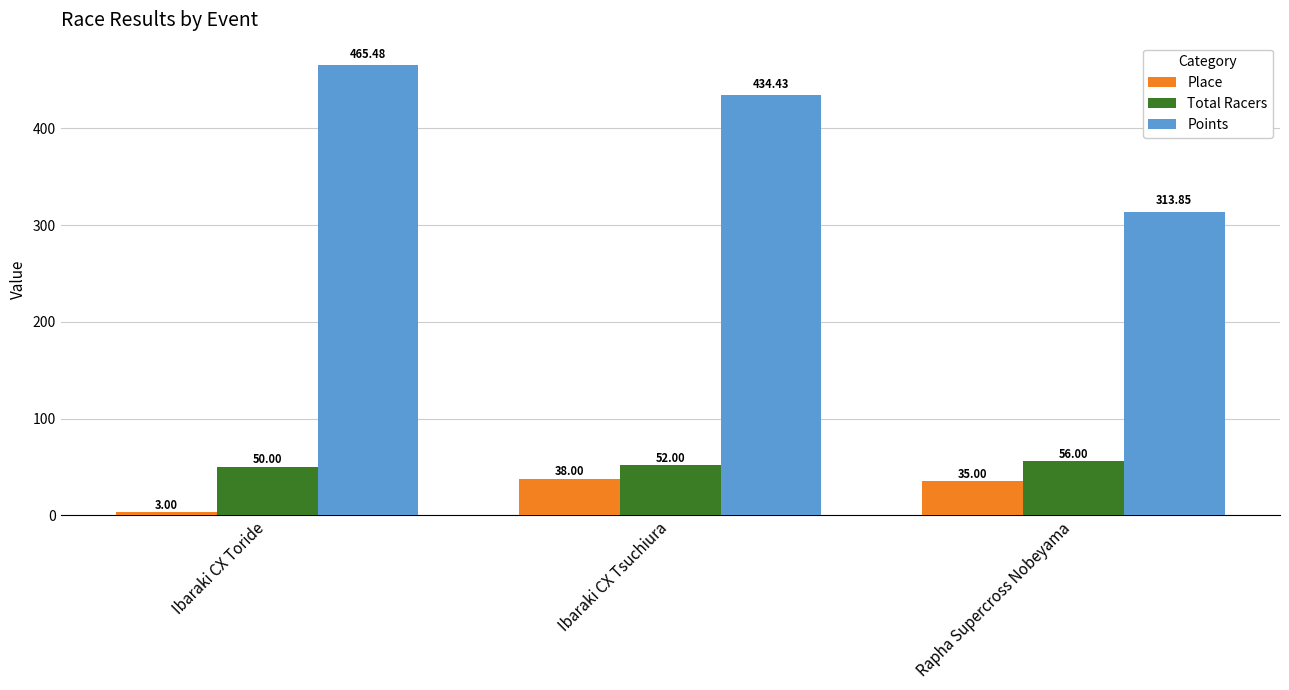

What is the maximum value for Place?

38.0